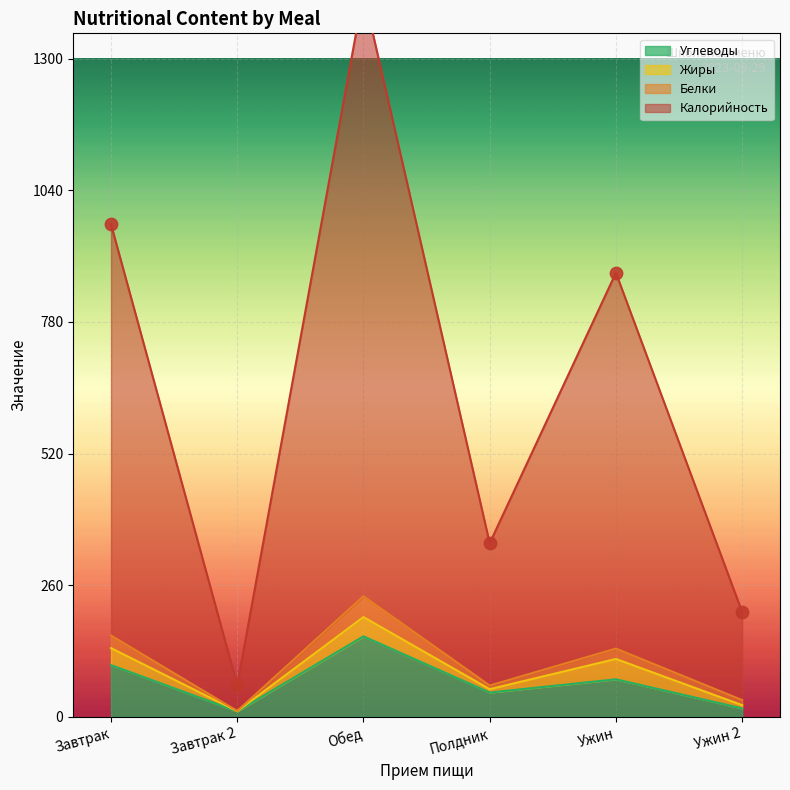

Is the value of Белки at Ужин greater than the value of Калорийность at Ужин 2?

No